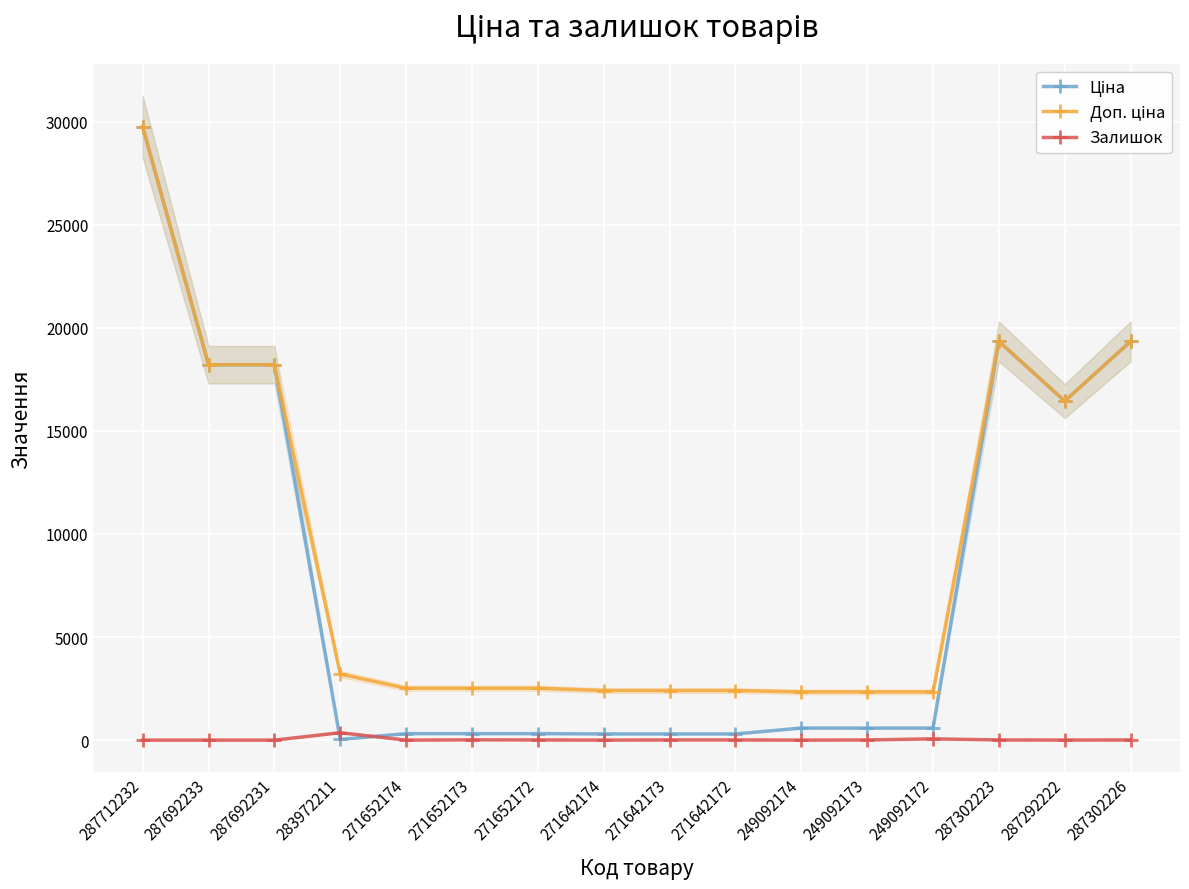

What is the greatest value displayed?

29761.5